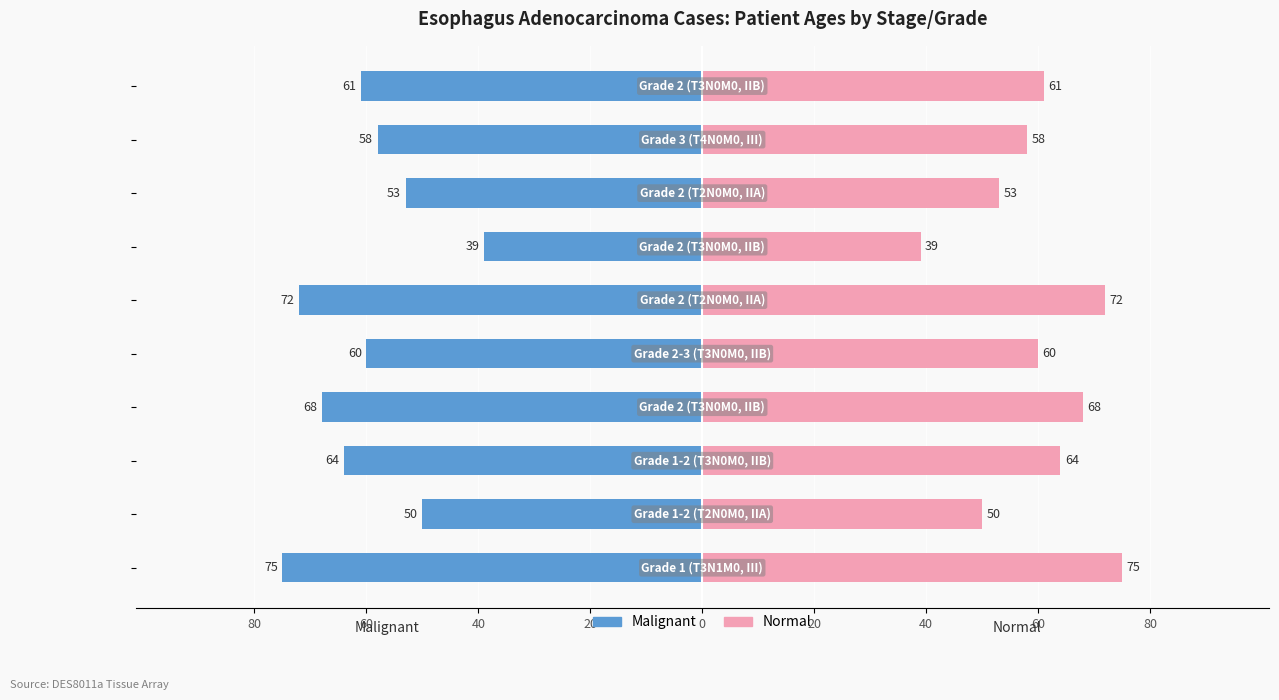

How many distinct data groups are displayed?

2